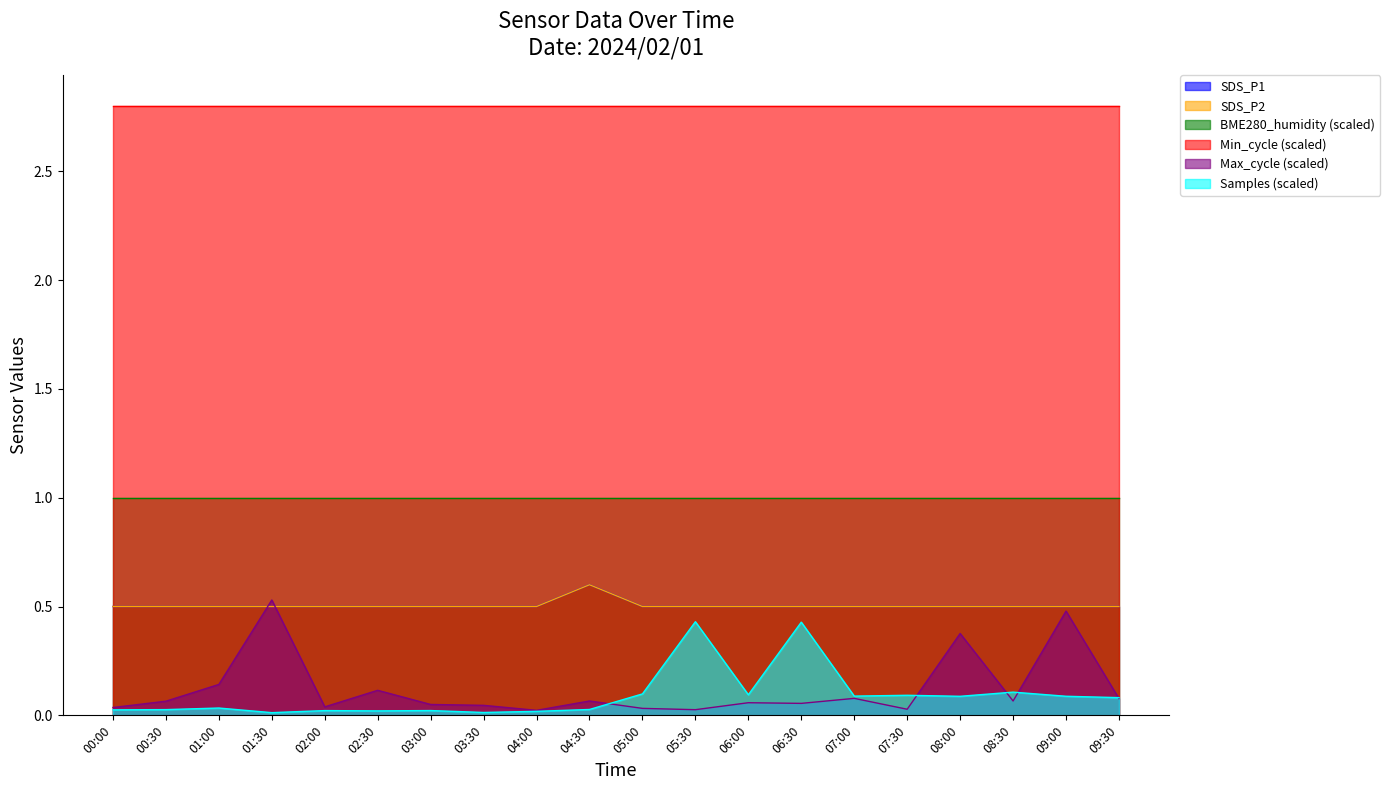

What is the difference between the maximum and second lowest values in the SDS_P1 series?

0.1